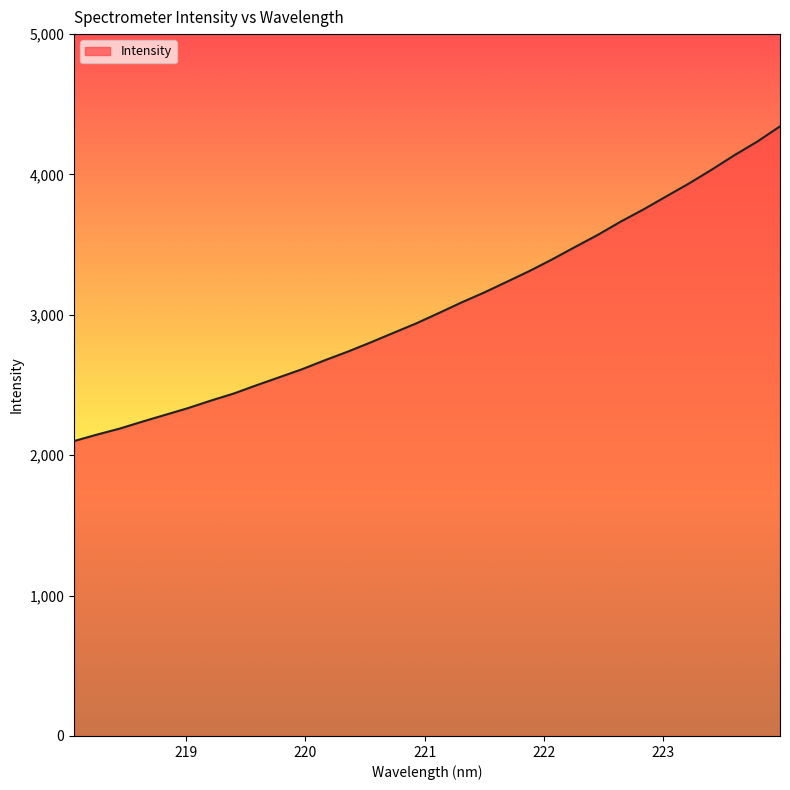

Does the chart display data point markers on the line(s)?

No